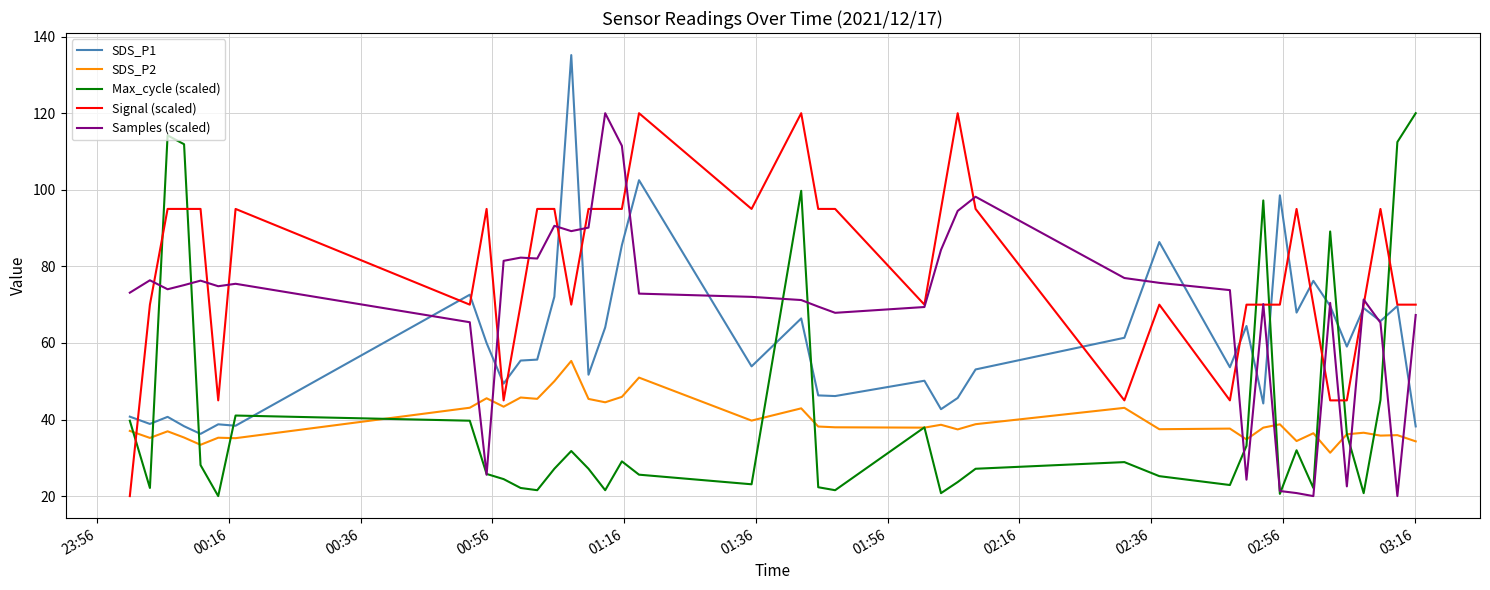

Which series has the largest total across all categories?

Signal (scaled)